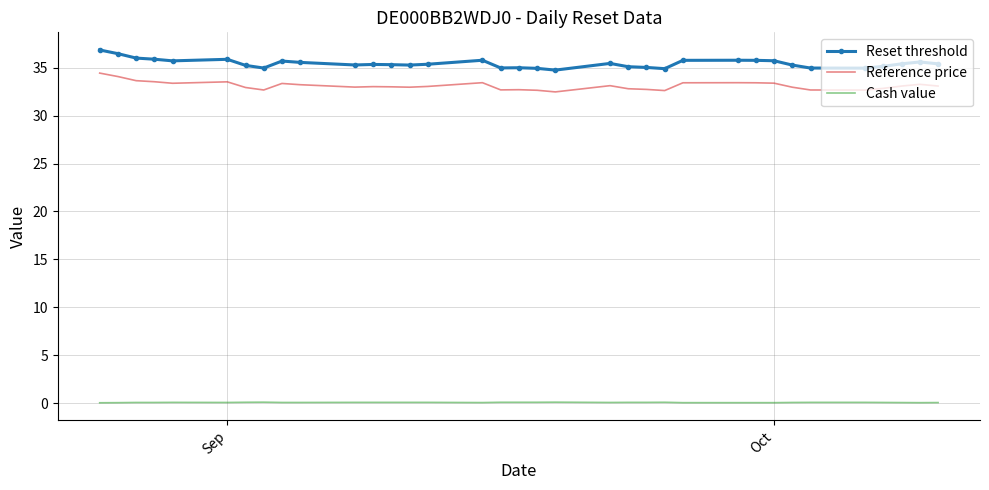

What is the value of the Cash value point at the 13th from the left?

0.1